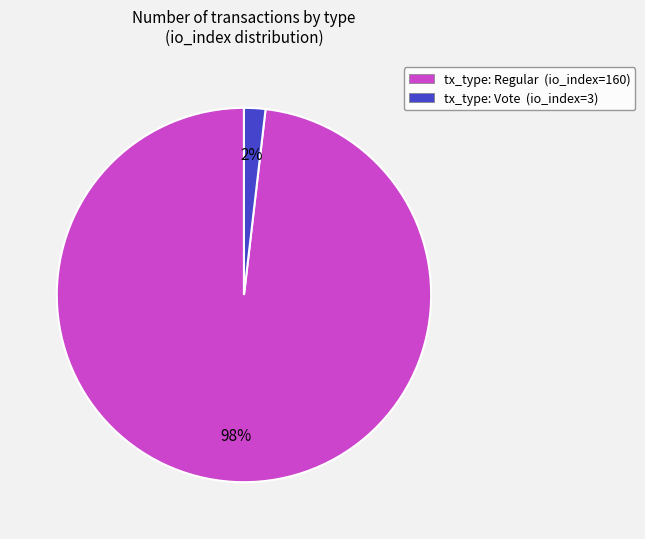

To the nearest percent, what is the difference between the largest and smallest slice percentages?

96%